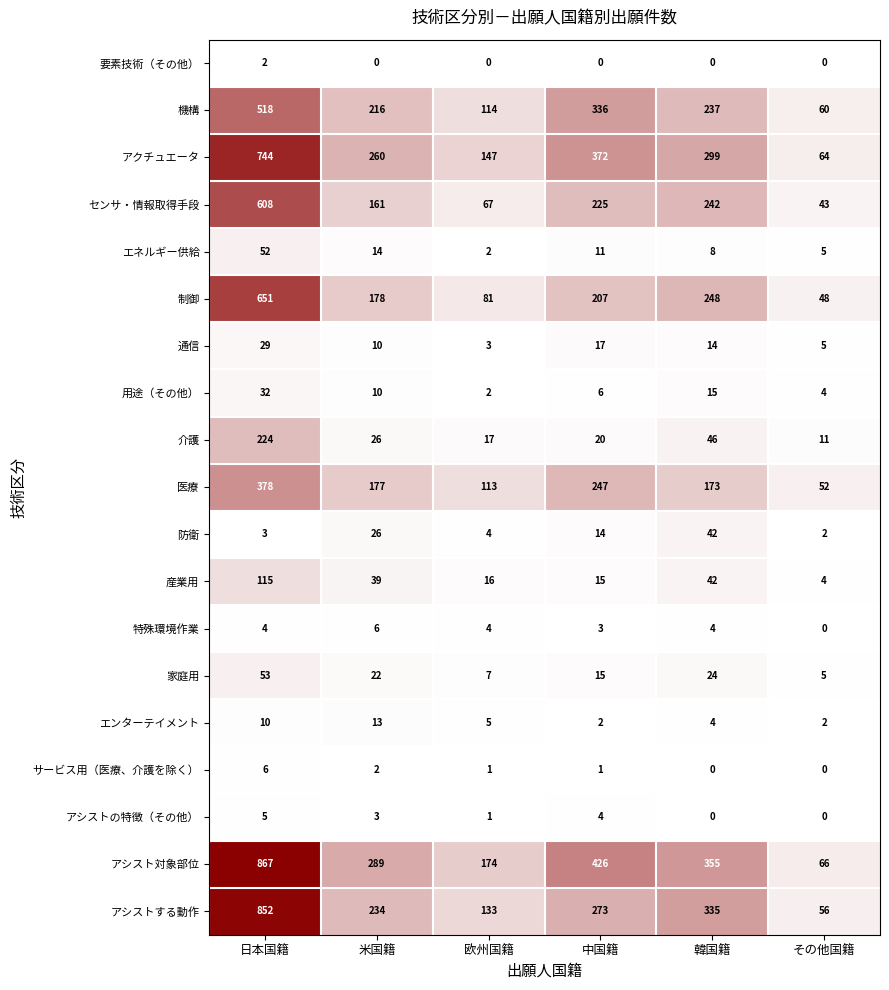

At which category does the chart reach its peak across all series?

日本国籍